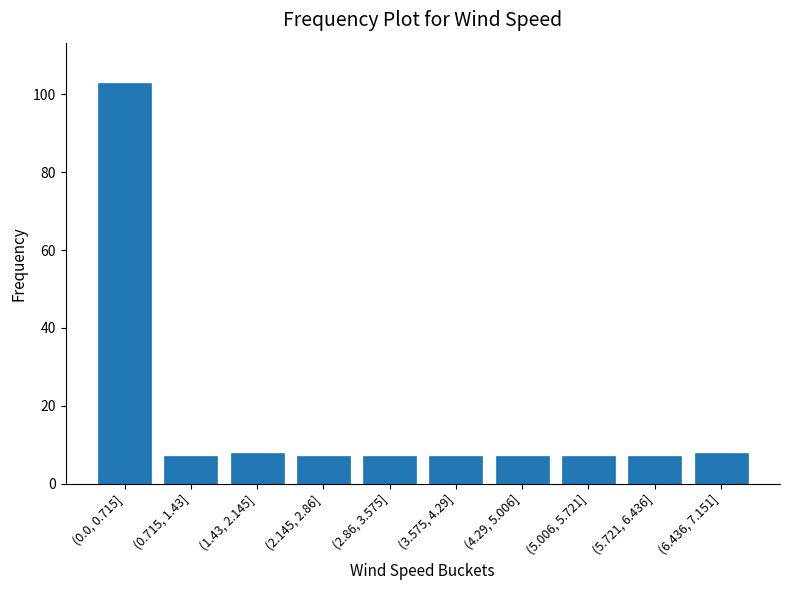

Reading left to right, transcribe all the data shown in this chart.

103	7	8	7	7	7	7	7	7	8